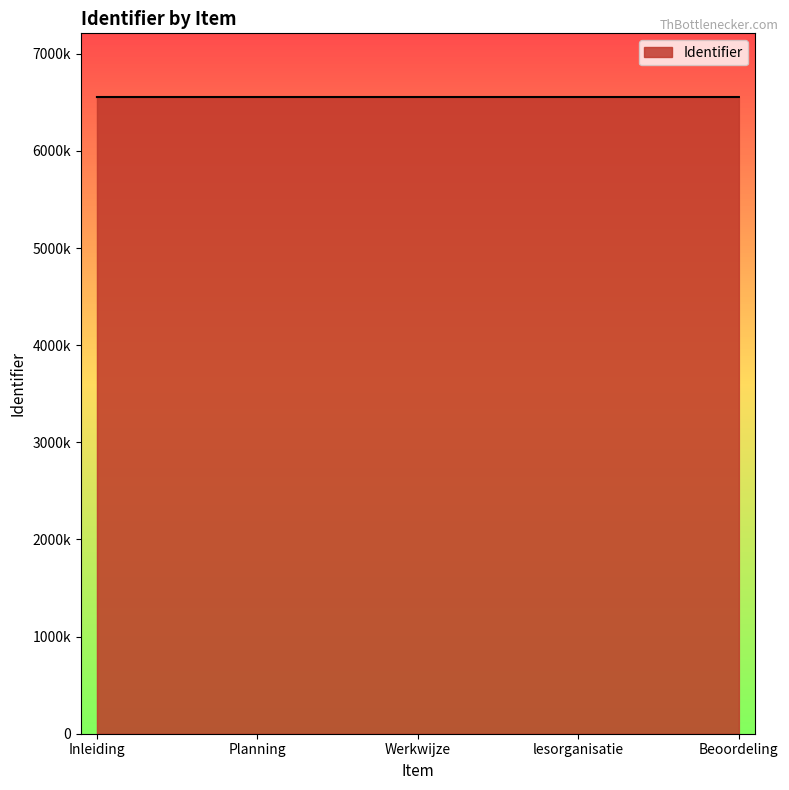

Does the chart have visible grid lines?

No